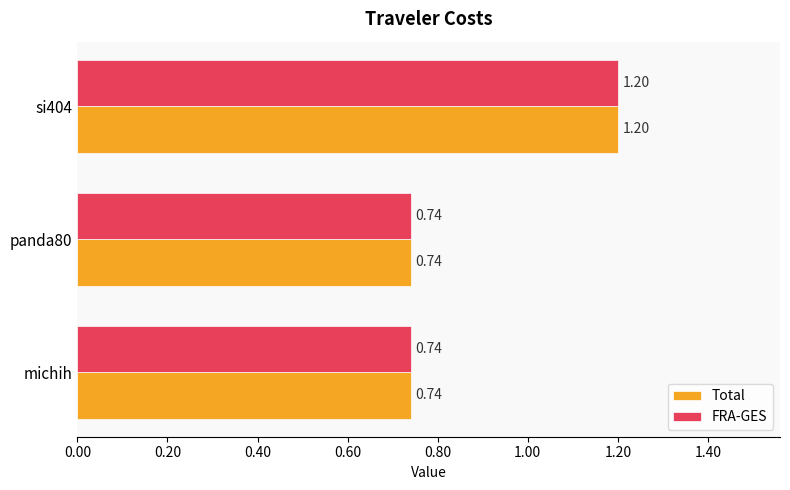

Which category has the highest value in the FRA-GES series?

si404